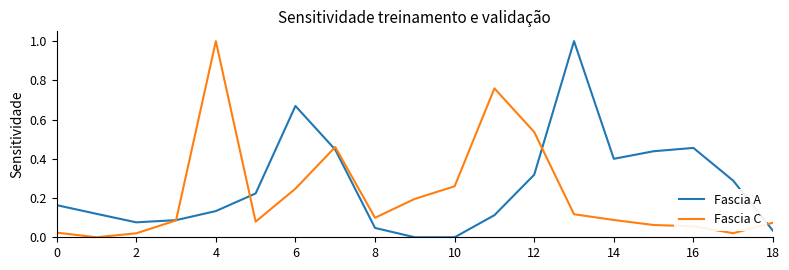

True or false: Fascia C has more than 1 interior local peaks.

True